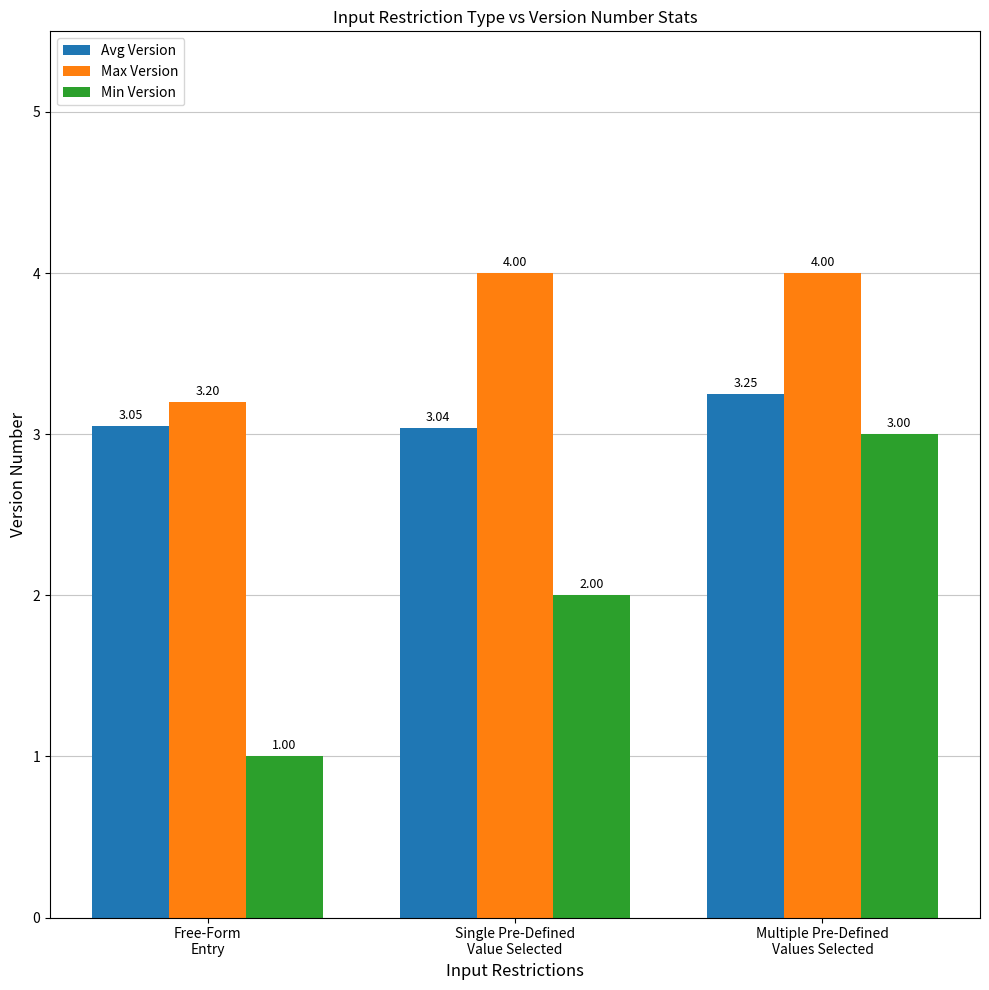

Which series changed the most between Single Pre-Defined
Value Selected and Multiple Pre-Defined
Values Selected?

Min Version